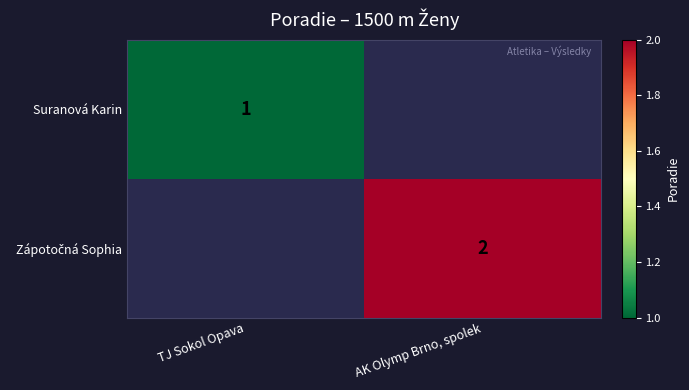

True or false: Suranová Karin has a value of 0 at TJ Sokol Opava.

False